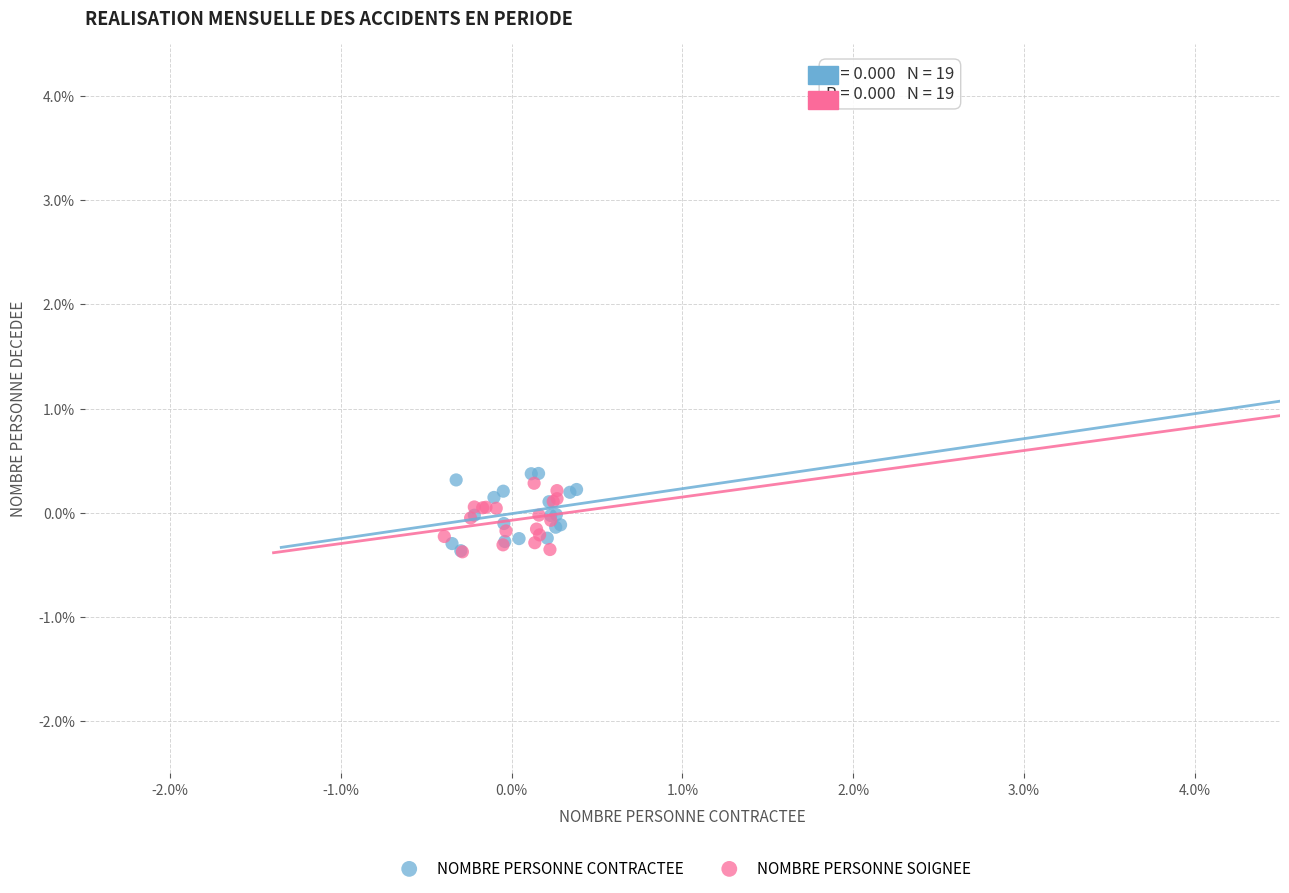

What are all the series names shown in the legend?

NOMBRE PERSONNE CONTRACTEE, NOMBRE PERSONNE SOIGNEE